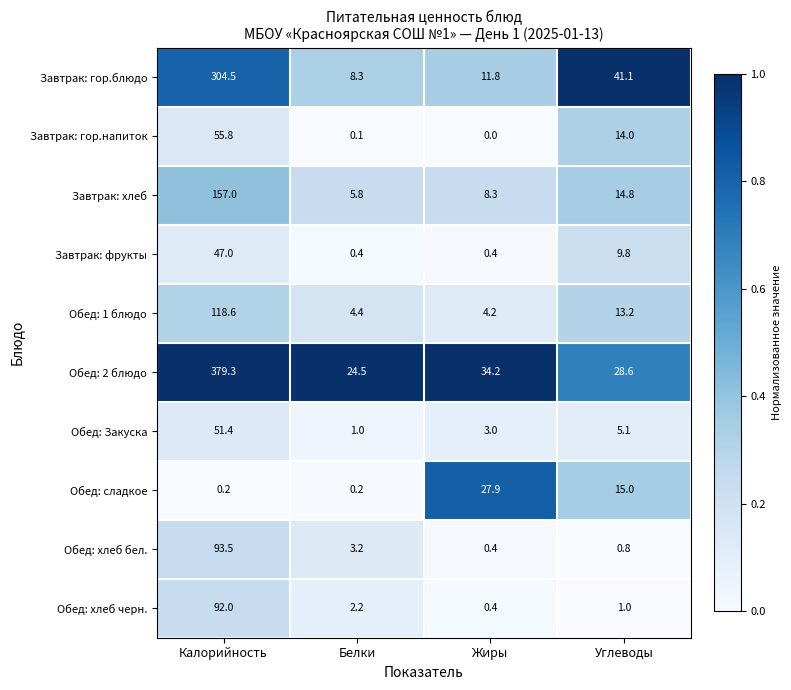

What is the total value across all series at Жиры?

90.6